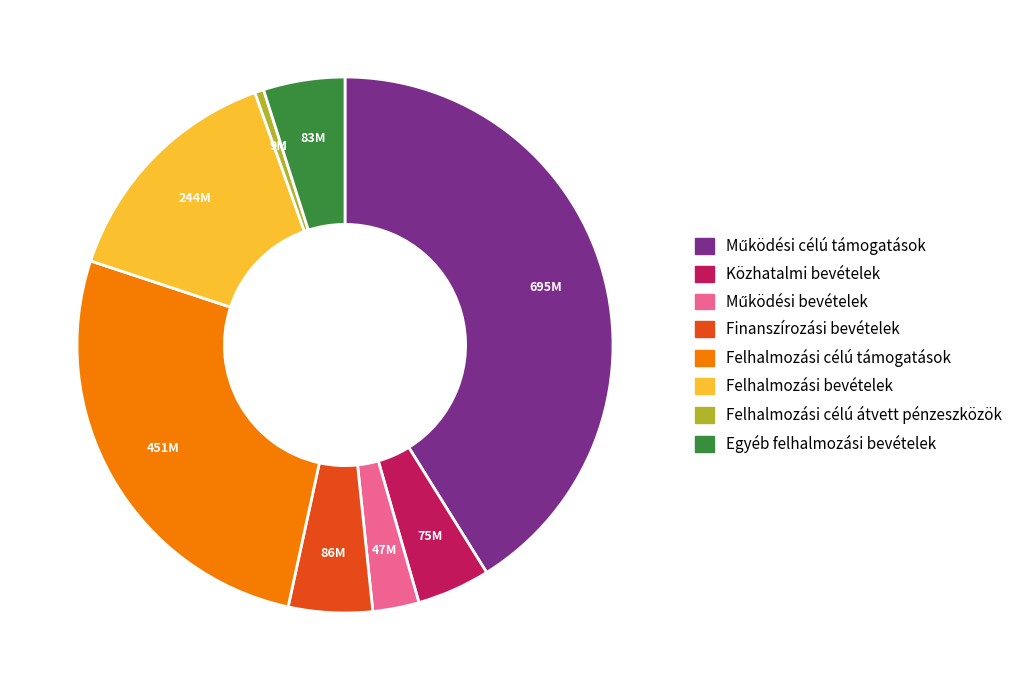

Which slice is the smallest?

Felhalmozási célú átvett pénzeszközök